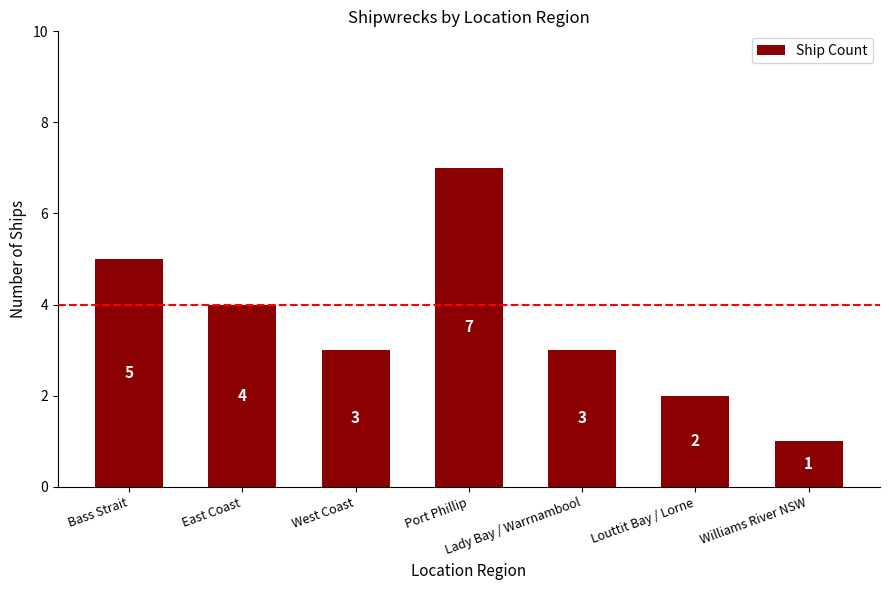

What position from the left is East Coast?

2